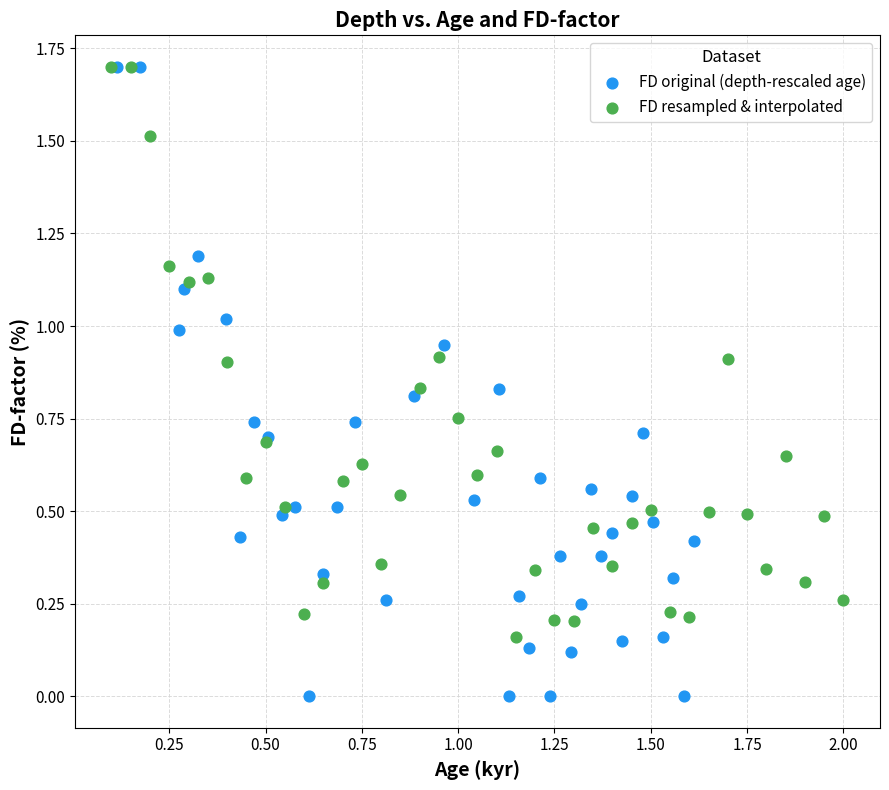

What are all the series names shown in the legend?

FD original (depth-rescaled age), FD resampled & interpolated